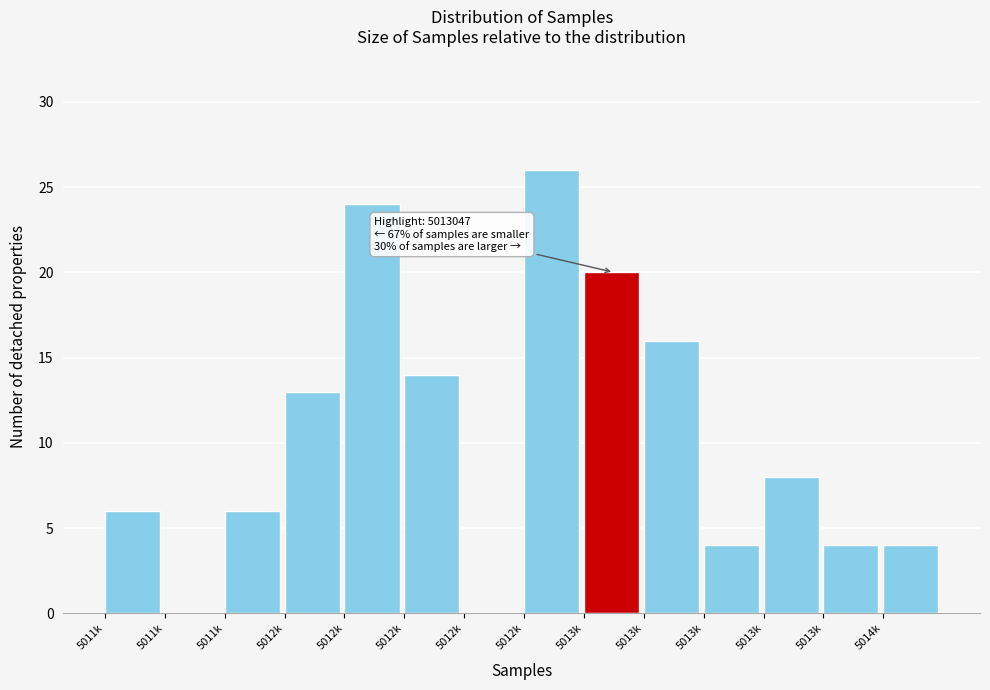

Are the bars horizontal?

No